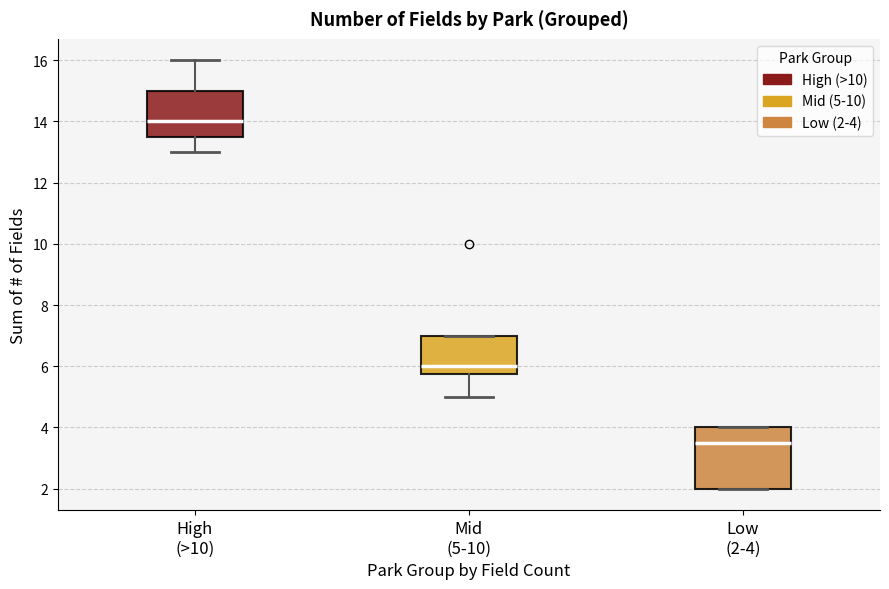

Reading left to right, transcribe this box plot: for each box, give where its median line is, the range the box spans, and where its two whiskers end, as read against the y-axis. The values are not printed on the chart, so give them approximately, as read against the axis.

High (>10): median 14.0, box 13.6 to 15.0, whiskers 13.0 to 16.0
Mid (5-10): median 6.0, box 5.8 to 7.0, whiskers 5.0 to 7.0
Low (2-4): median 3.6, box 2.0 to 4.0, whiskers 2.0 to 4.0